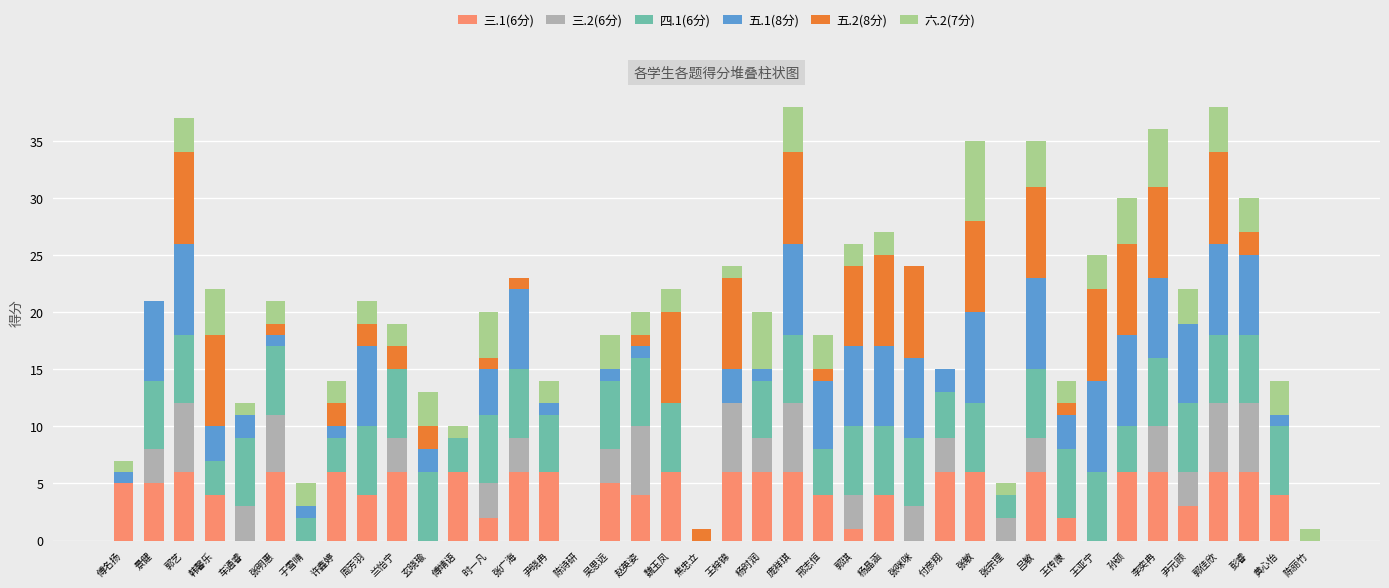

The value of 三.1(6分) at 尹晓冉 is 6. True or false?

True